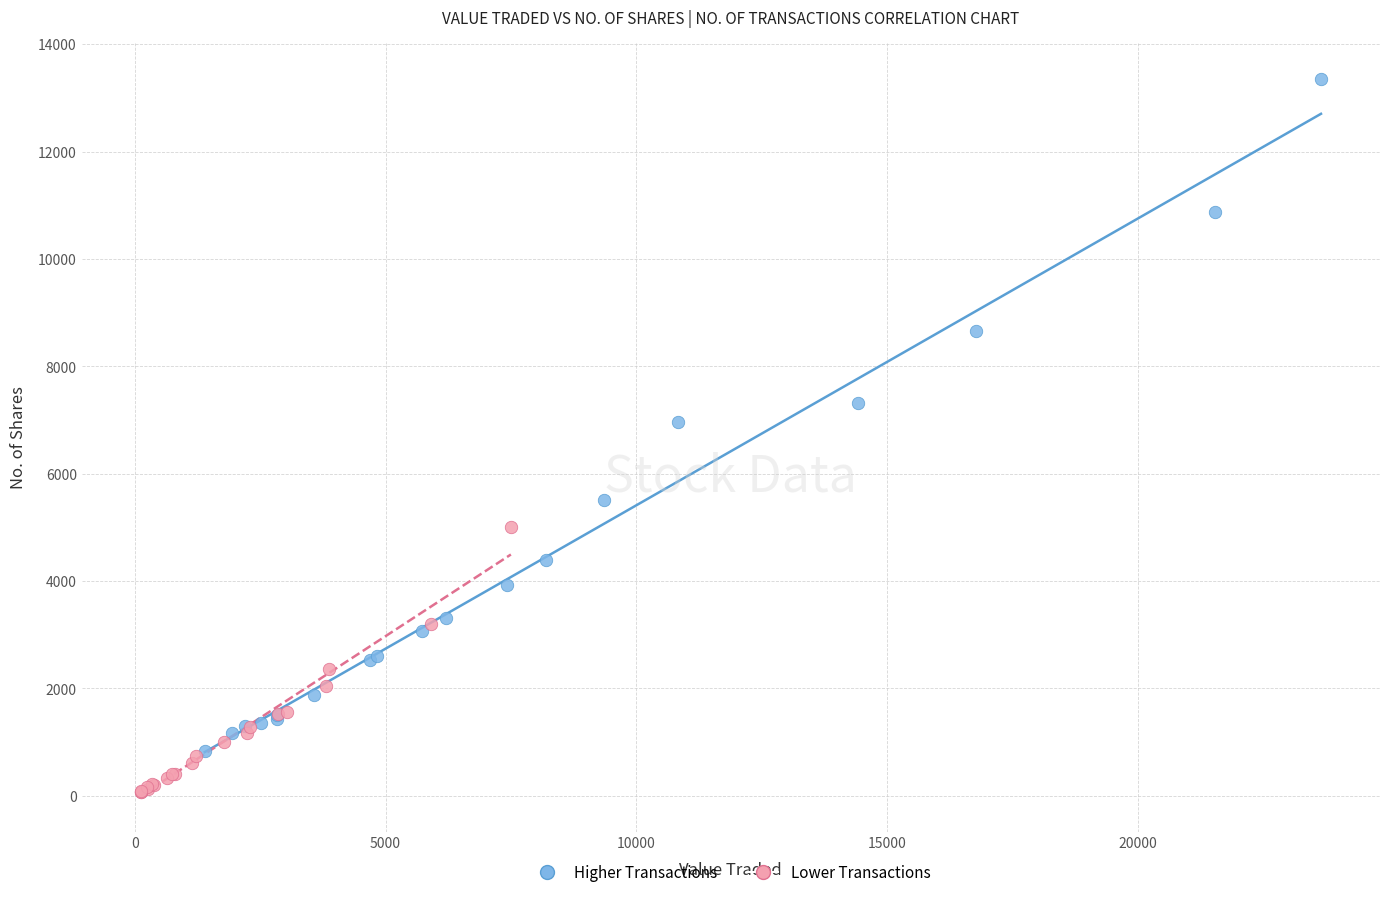

What are all the series names shown in the legend?

Higher Transactions, Lower Transactions